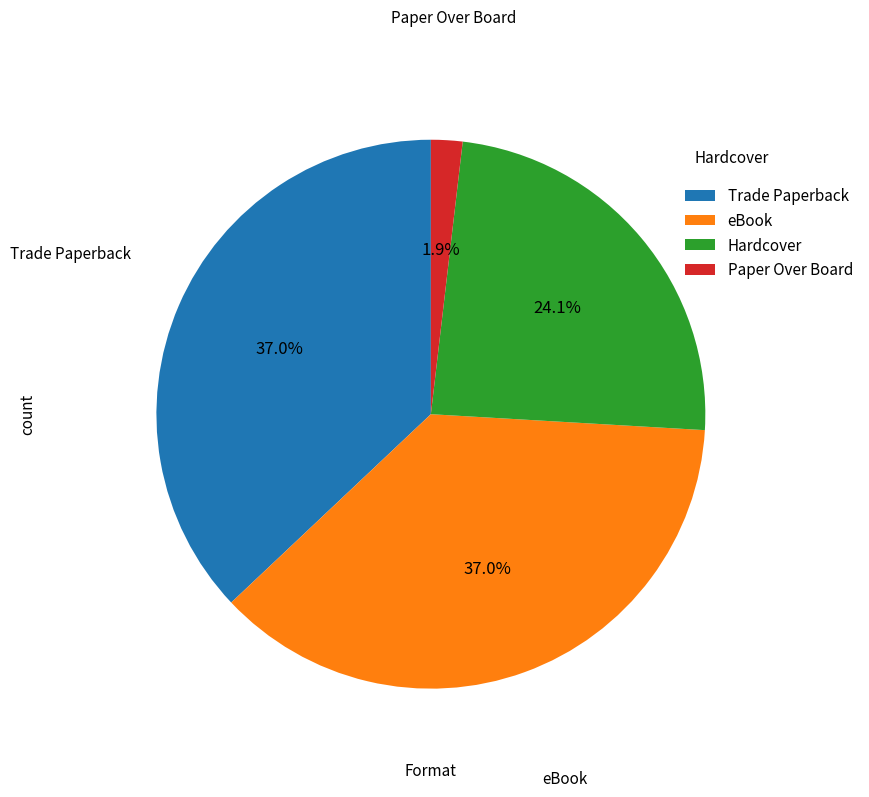

What percentage is the Hardcover slice, to the nearest percent?

24%